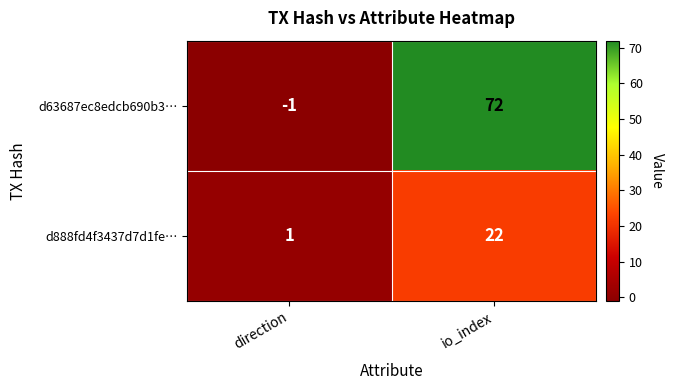

Reading left to right, what are all the values shown in this chart?

d63687ec8edcb690b3…: -1	72
d888fd4f3437d7d1fe…: 1	22